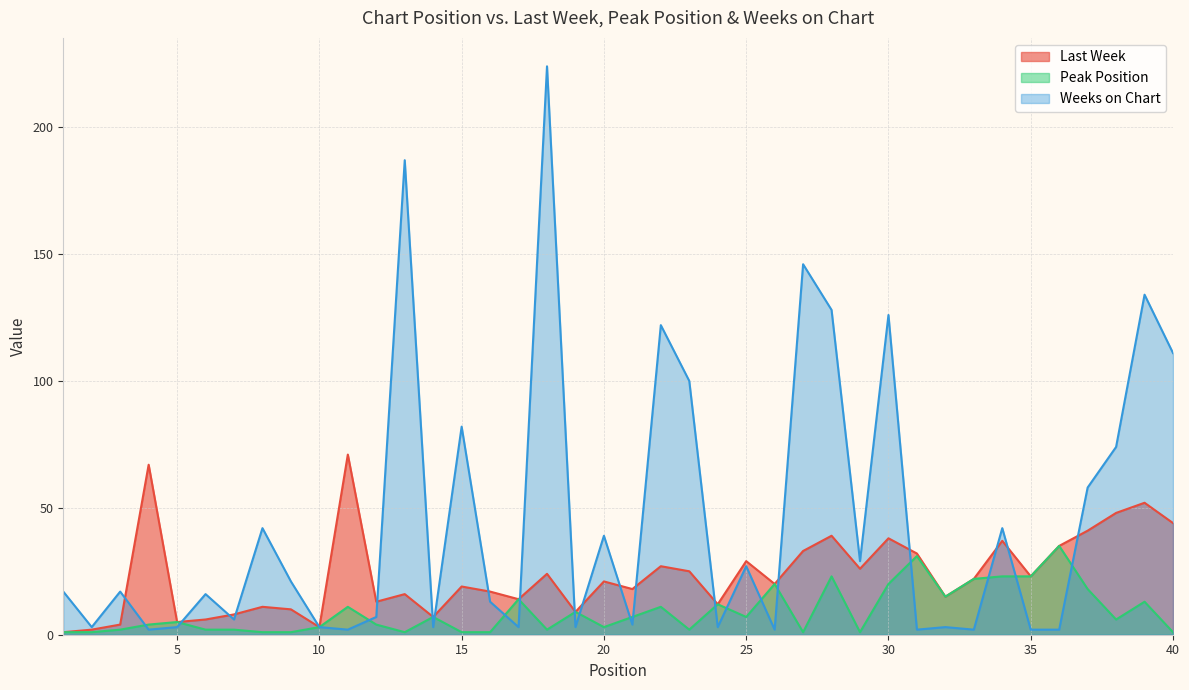

At which label is Weeks on Chart closest to 113?

40